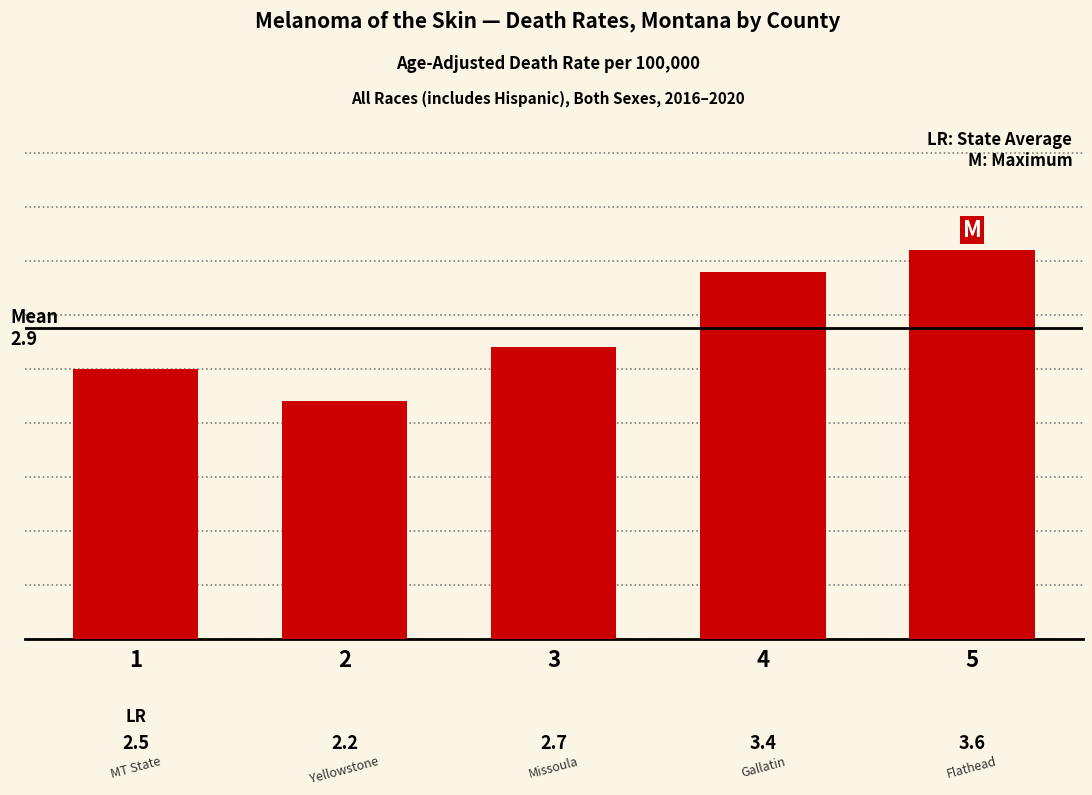

Does the chart contain any negative values?

No